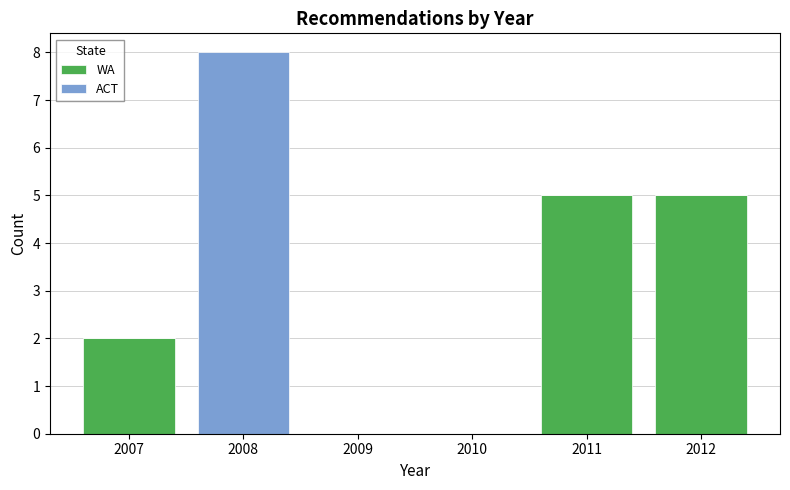

Which range on the x-axis has the tallest stacked bar (by total height)?

2007.5 to 2008.5